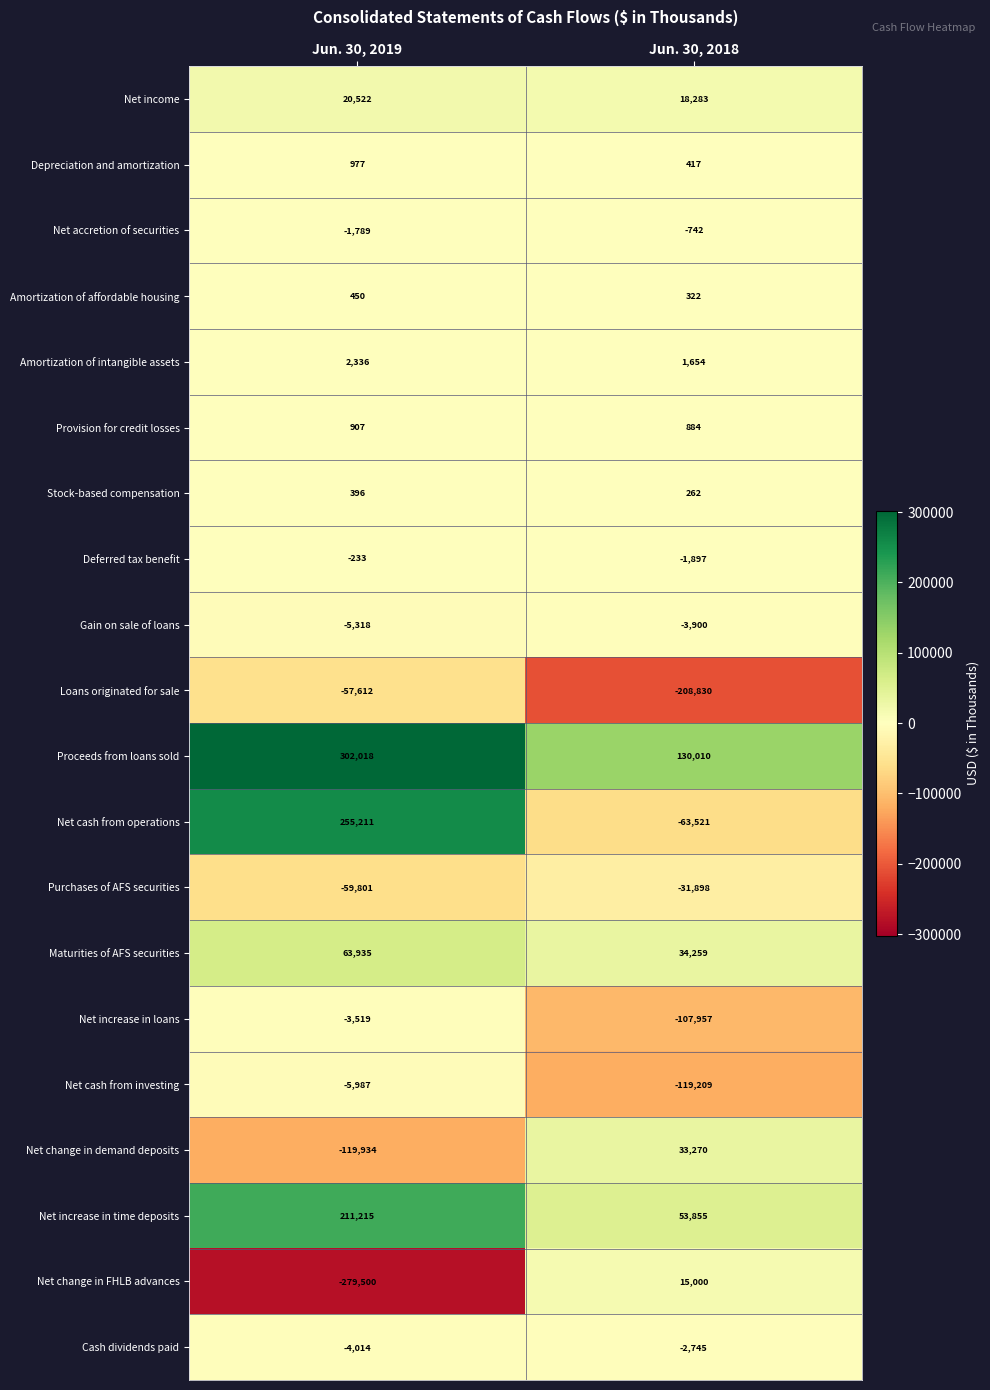

Count the number of data series in this chart.

20